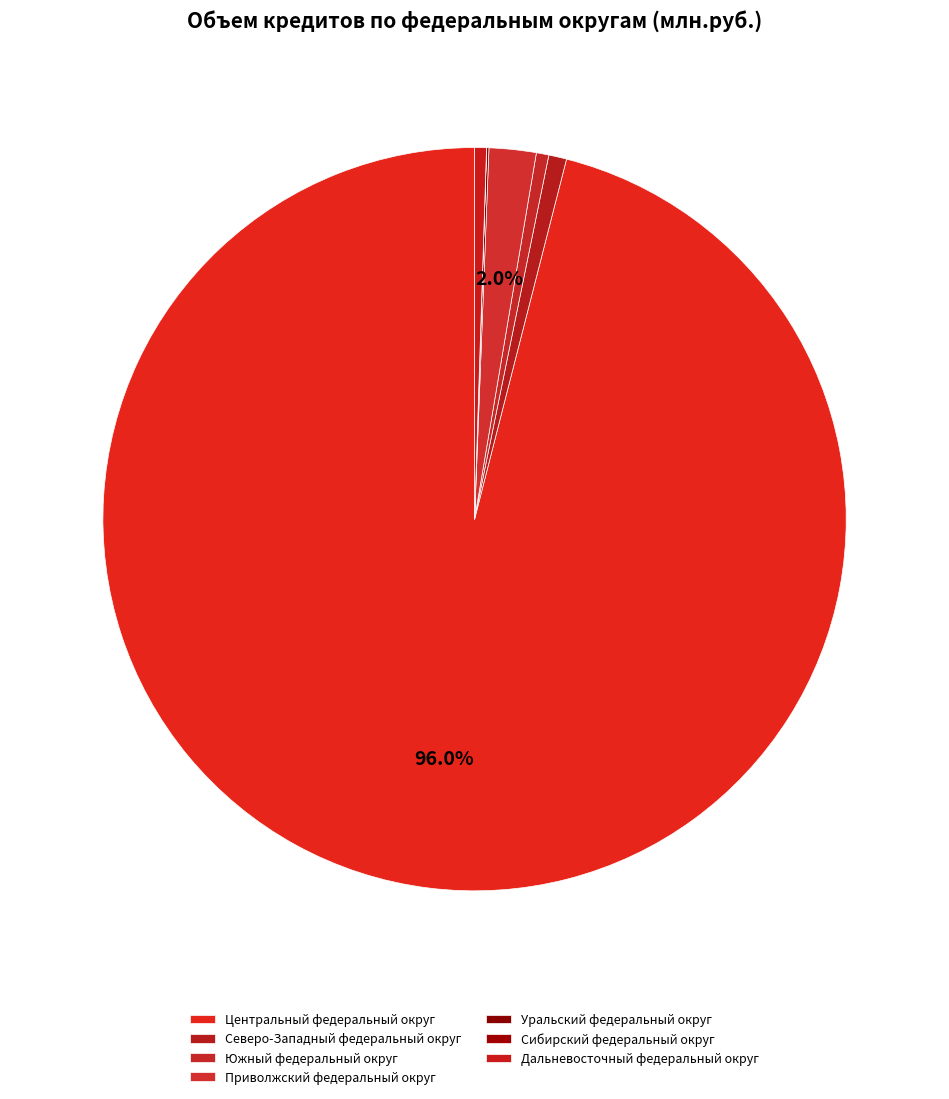

Is it true that Северо-Западный федеральный округ is 9% of the pie?

False